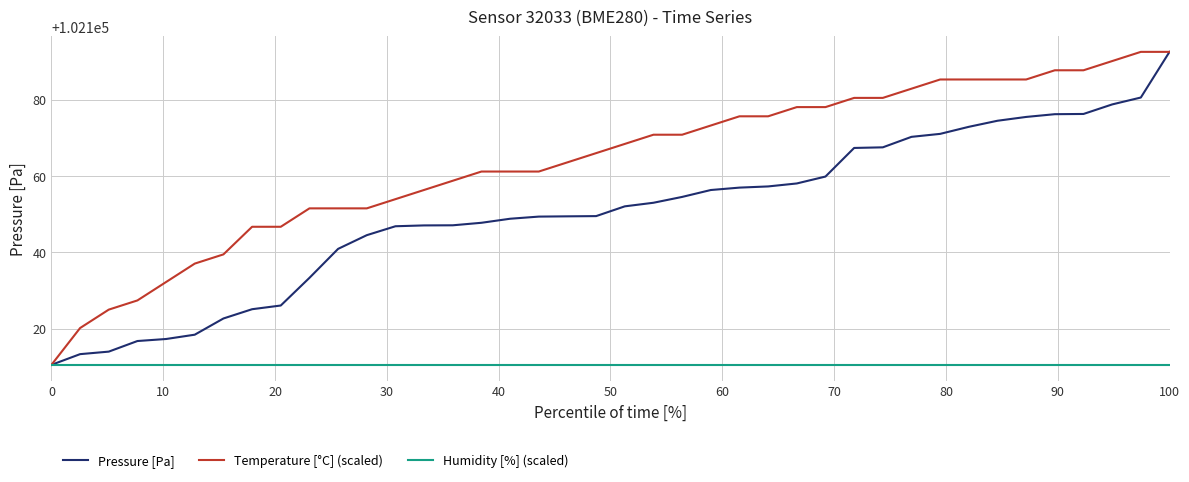

What is the average value of the Humidity [%] (scaled) series?

102110.5